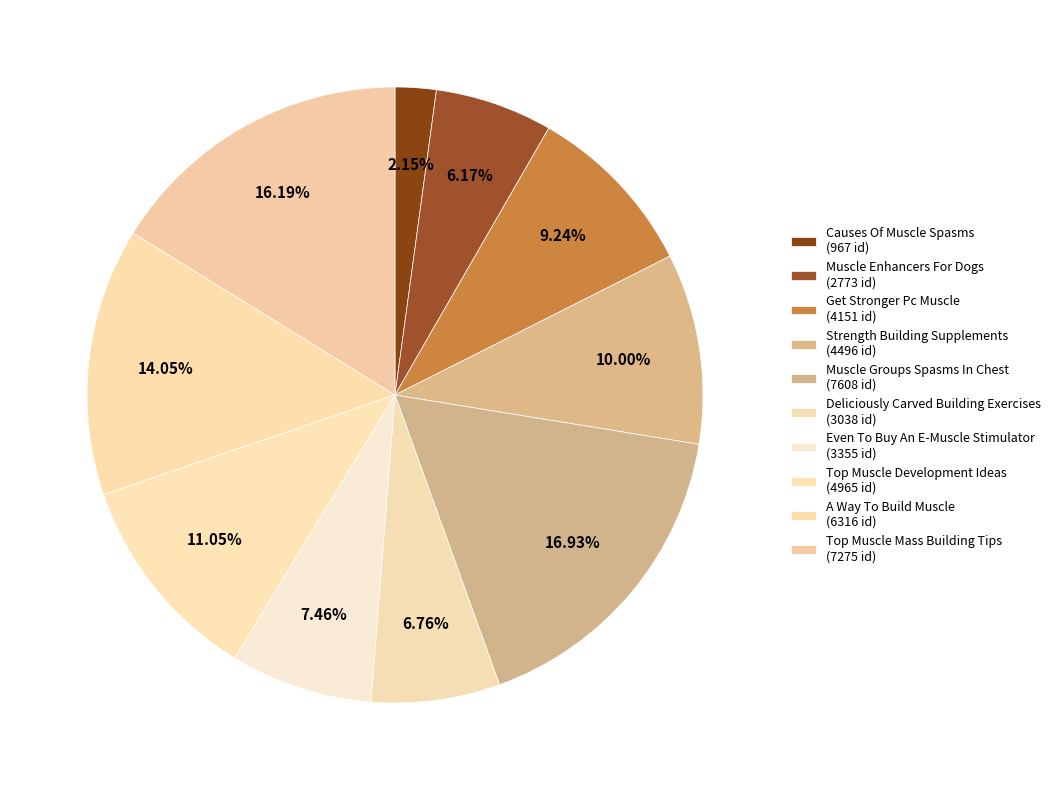

Rank the categories by value from lowest to highest.

Causes Of Muscle Spasms, Muscle Enhancers For Dogs, Deliciously Carved Building Exercises, Even To Buy An E-Muscle Stimulator, Get Stronger Pc Muscle, Strength Building Supplements, Top Muscle Development Ideas, A Way To Build Muscle, Top Muscle Mass Building Tips, Muscle Groups Spasms In Chest